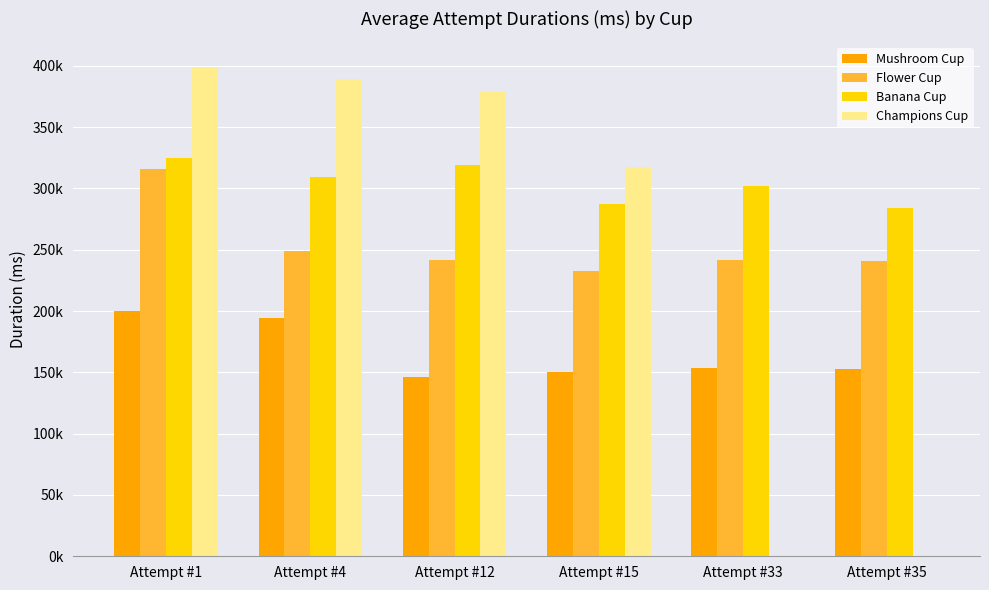

Which series has the largest total across all categories?

Banana Cup